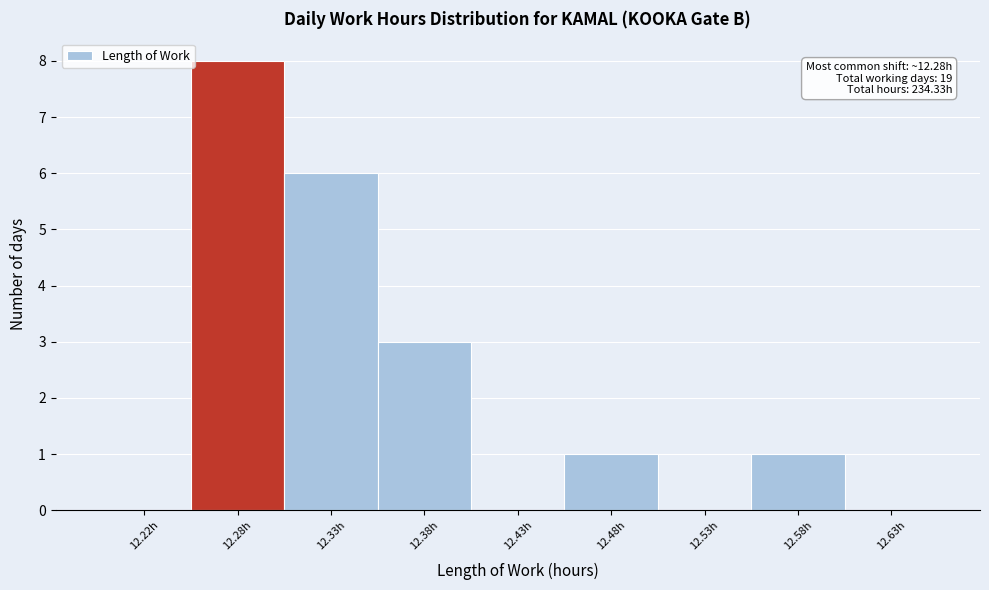

Reading left to right, what are all the values shown in this chart?

12.22h=0	12.28h=8	12.33h=6	12.38h=3	12.43h=0	12.48h=1	12.53h=0	12.58h=1	12.63h=0